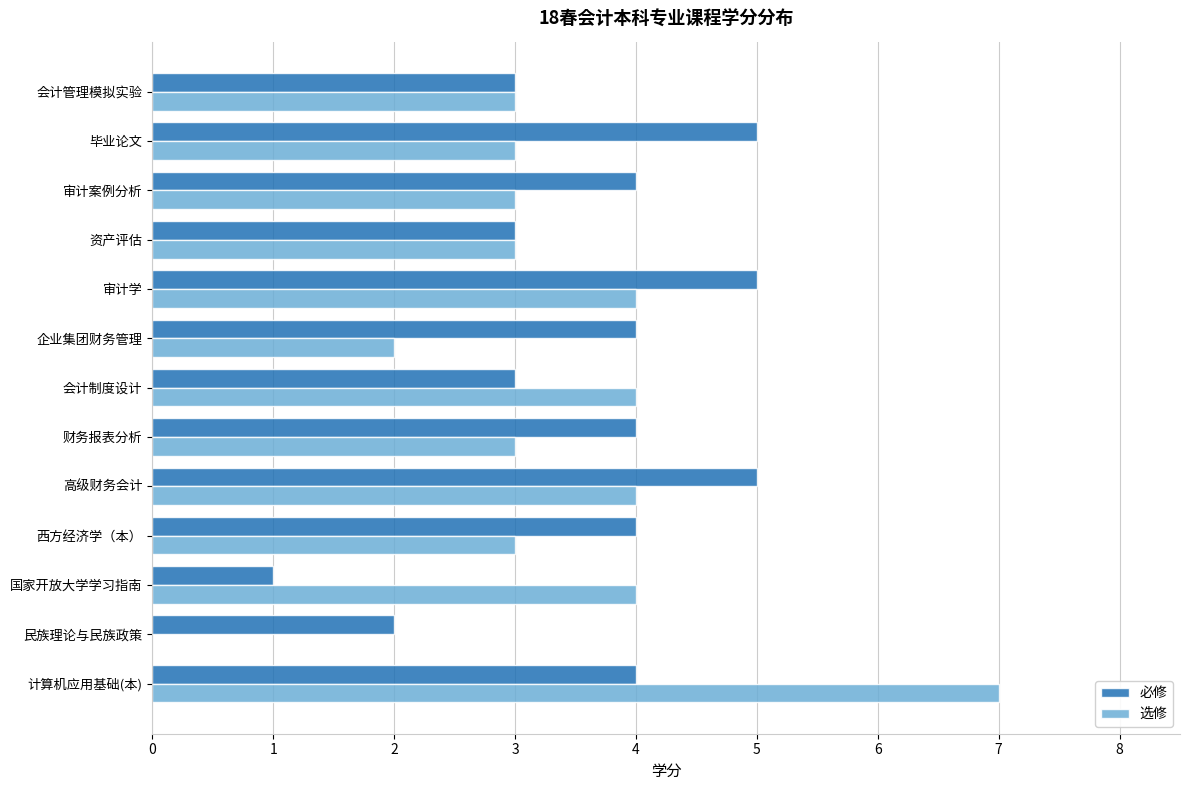

What is the total value across all series at 毕业论文?

8